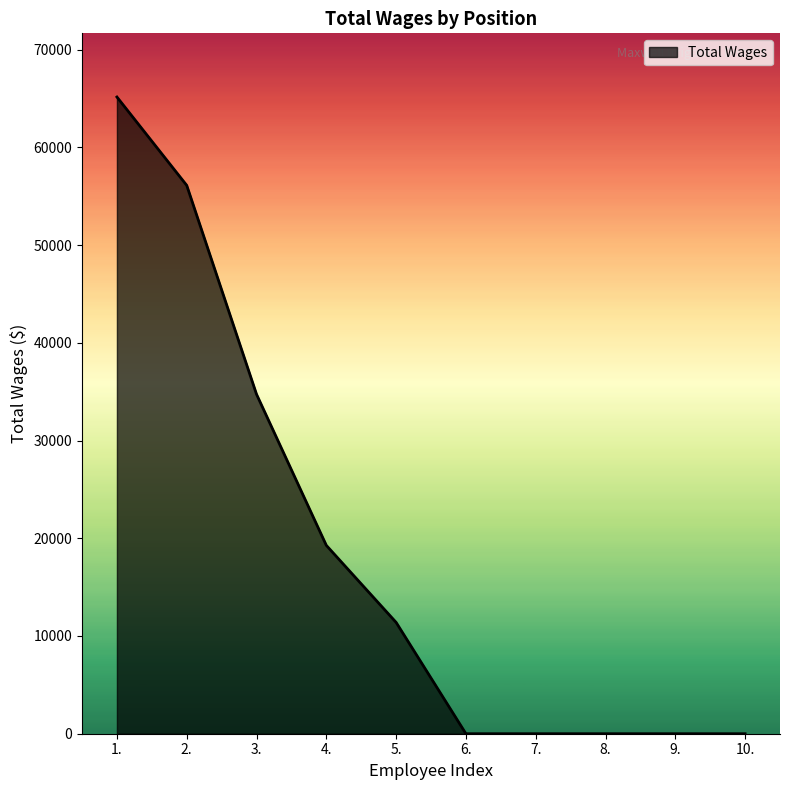

Reading left to right, transcribe all the data shown in this chart.

65146	56106	34732	19271	11391	0	0	0	0	0